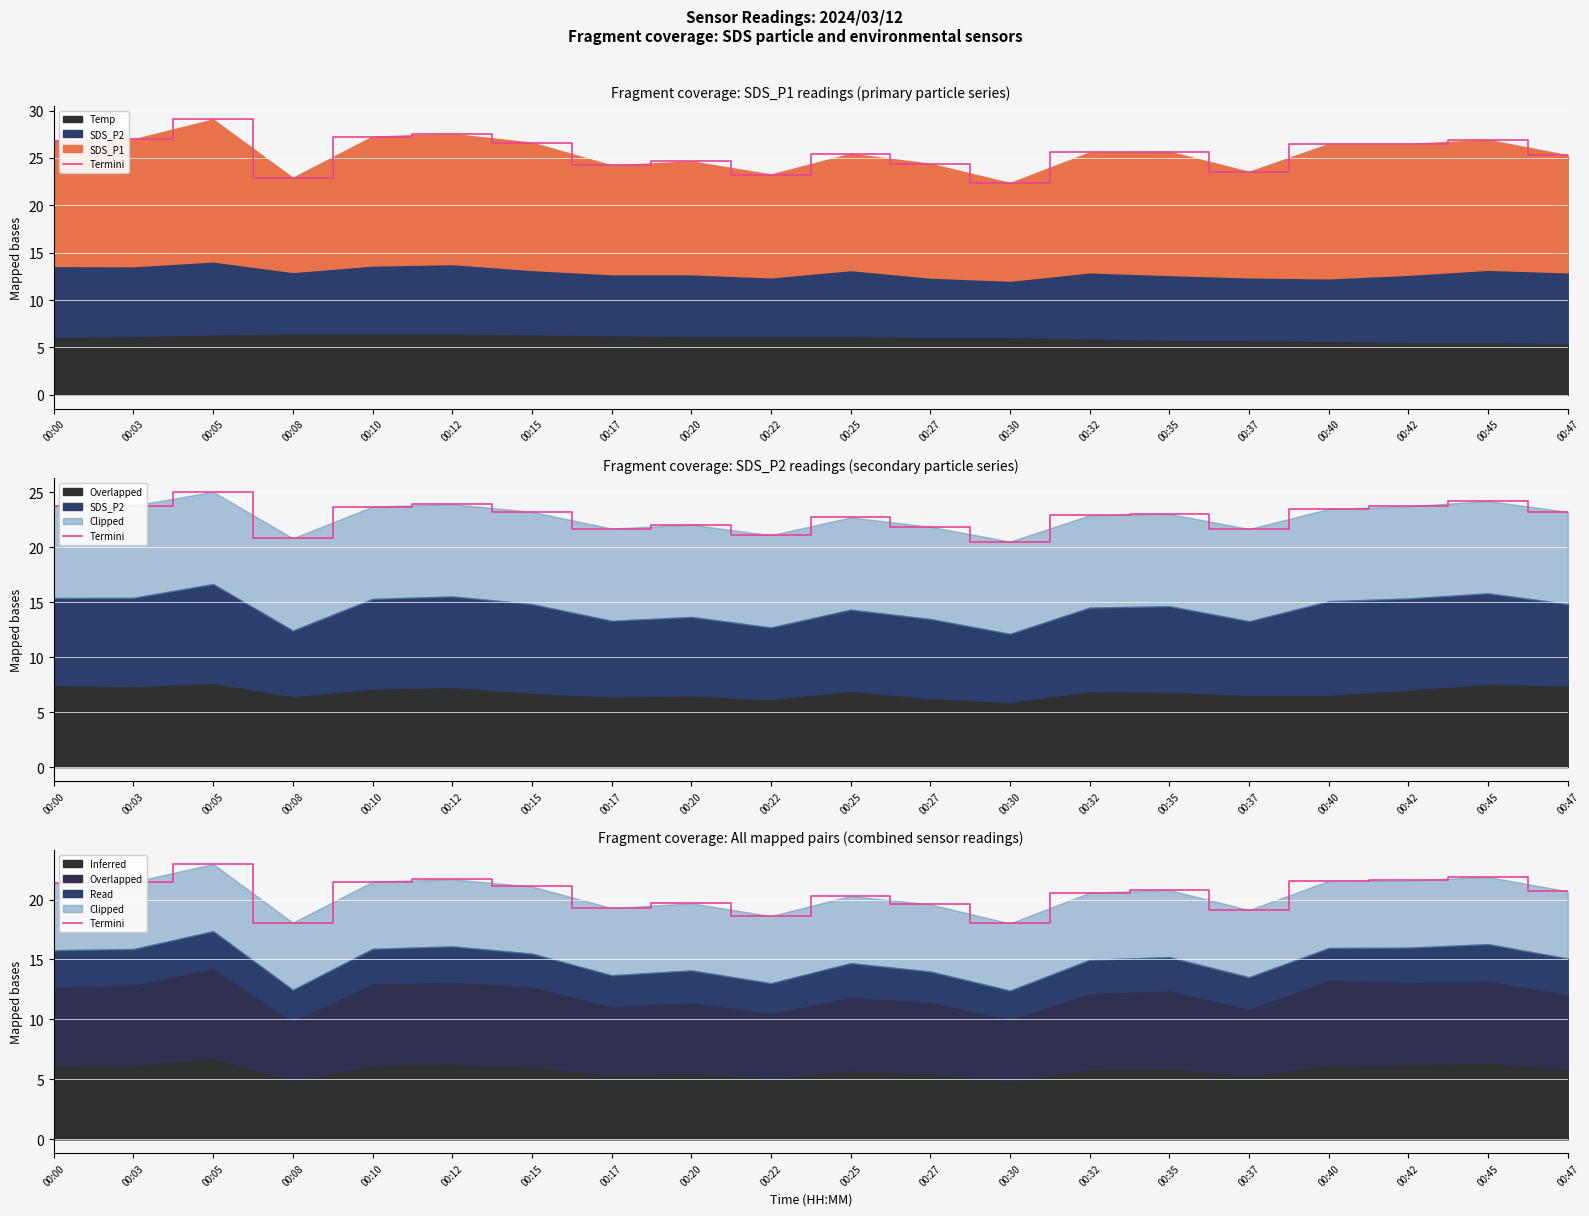

True or false: there are more than 1 points higher than both neighbors.

True